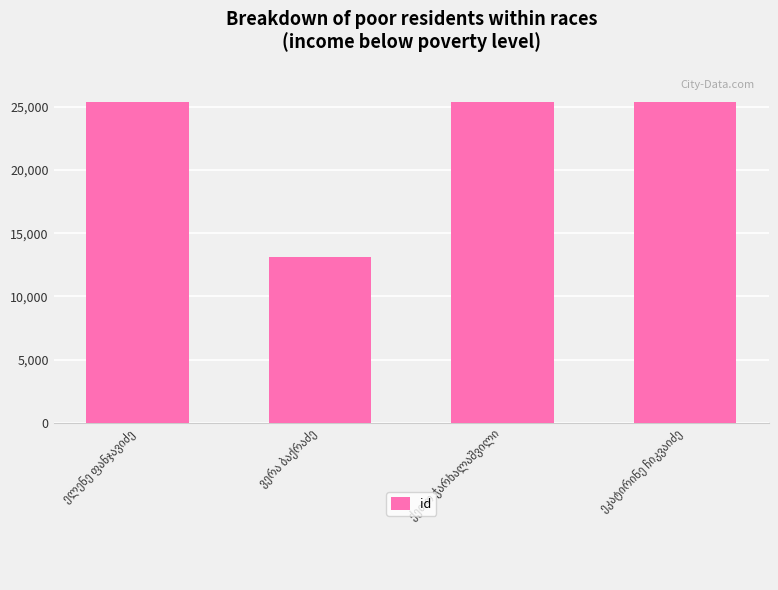

What is the sum of all values?

89328